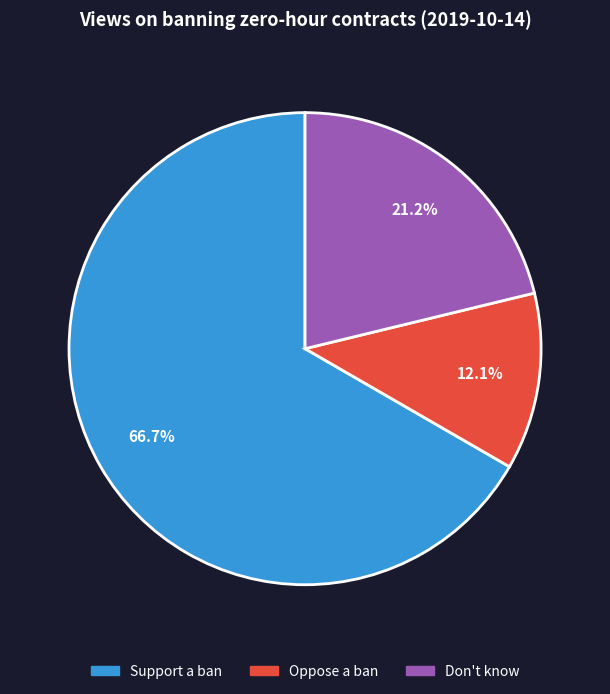

Rank the categories by value from lowest to highest.

Oppose a ban, Don't know, Support a ban